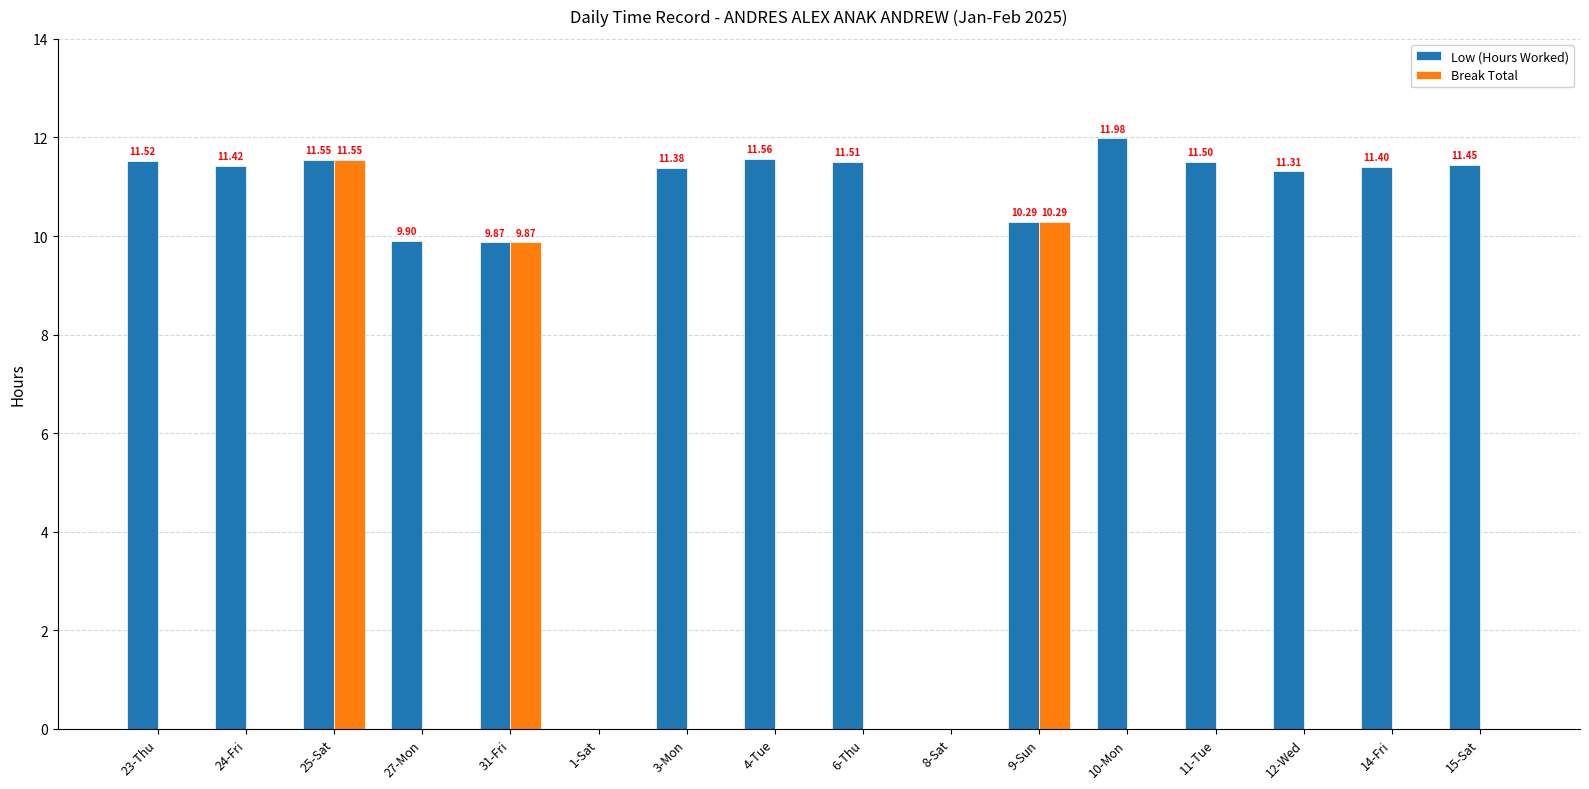

Is the value of Low (Hours Worked) at 23-Thu greater than the value of Break Total at 27-Mon?

Yes